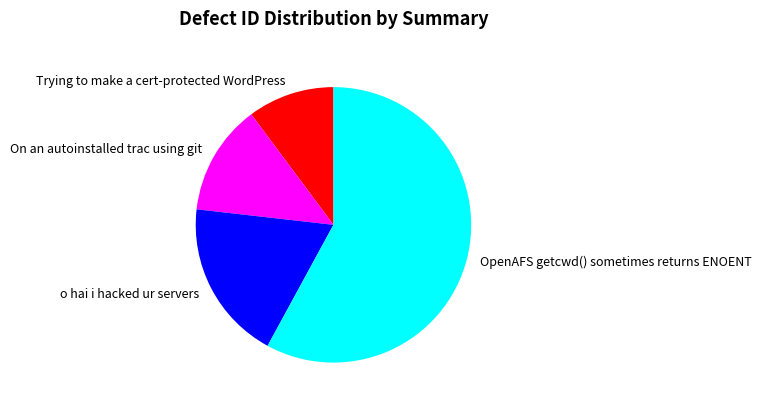

The o hai i hacked ur servers slice represents 19% of the pie. True or false?

True